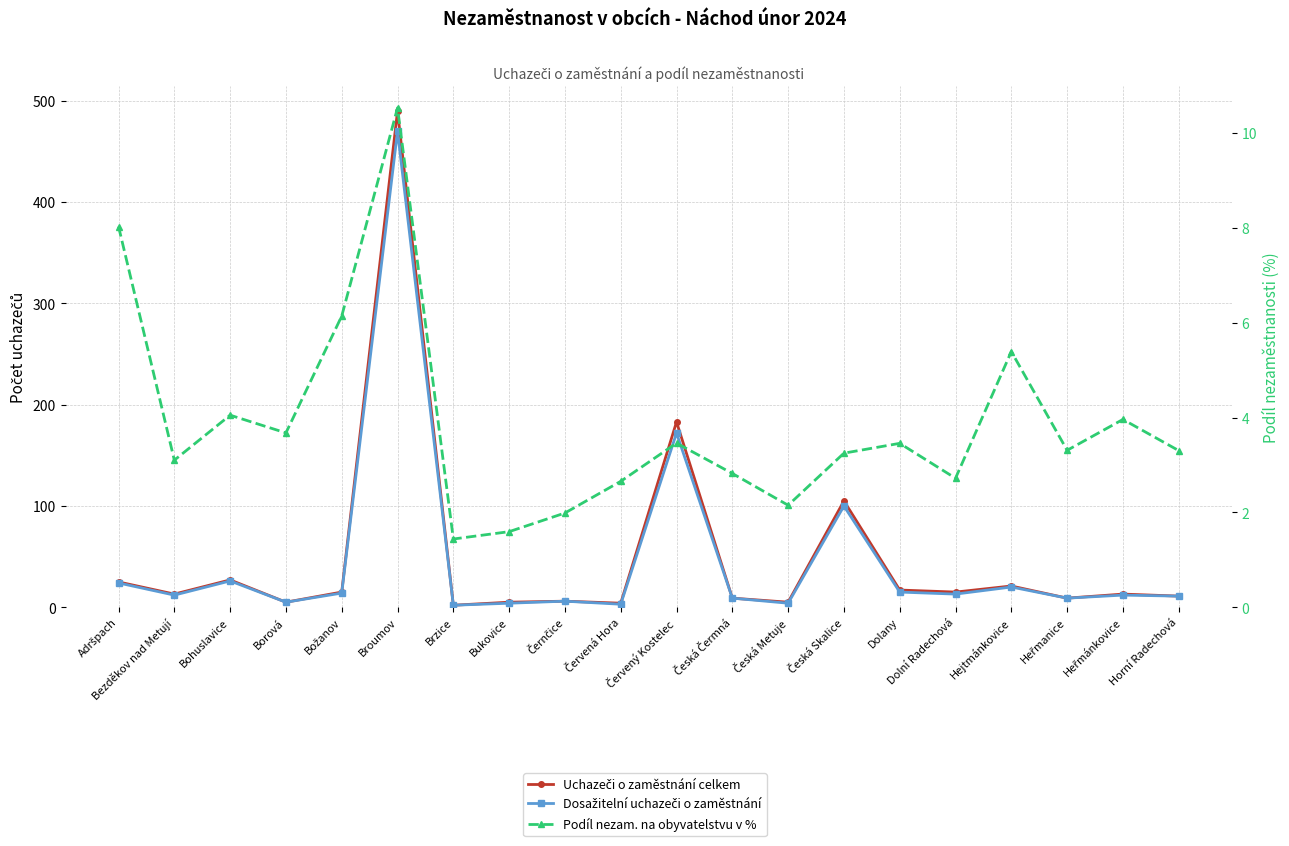

At how many categories does at least one series exceed 107?

2